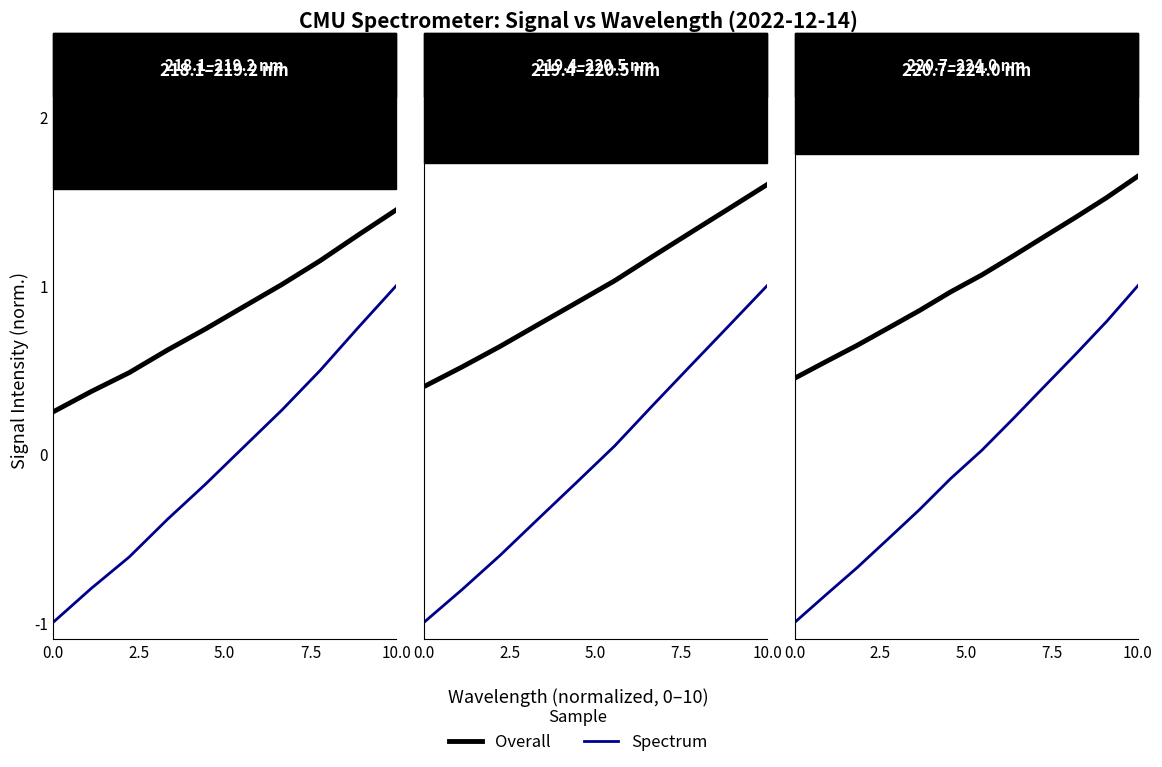

Which series has the largest range (max minus min)?

Spectrum